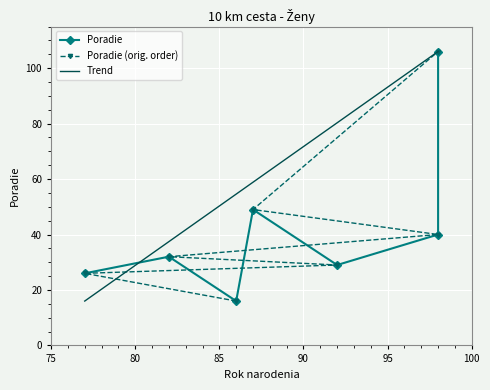

Approximately how many times larger is the value at 98 compared to 92?

3.7